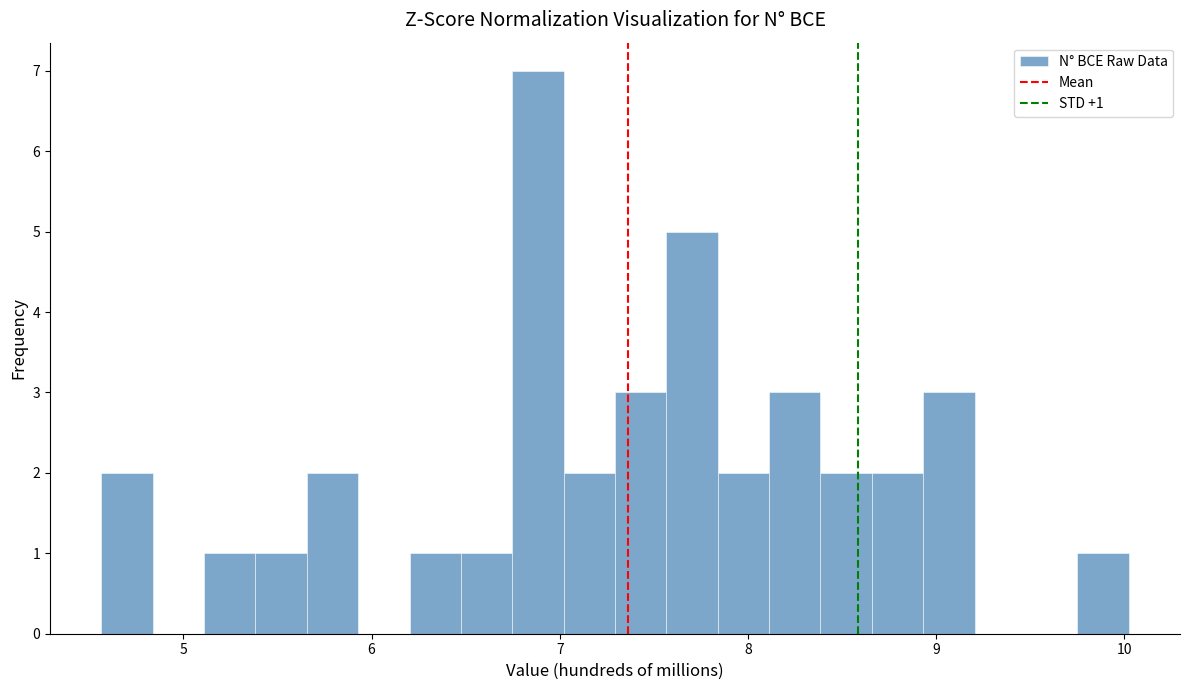

Read against the x-axis, roughly where is the centre of the tallest bar?

6.9